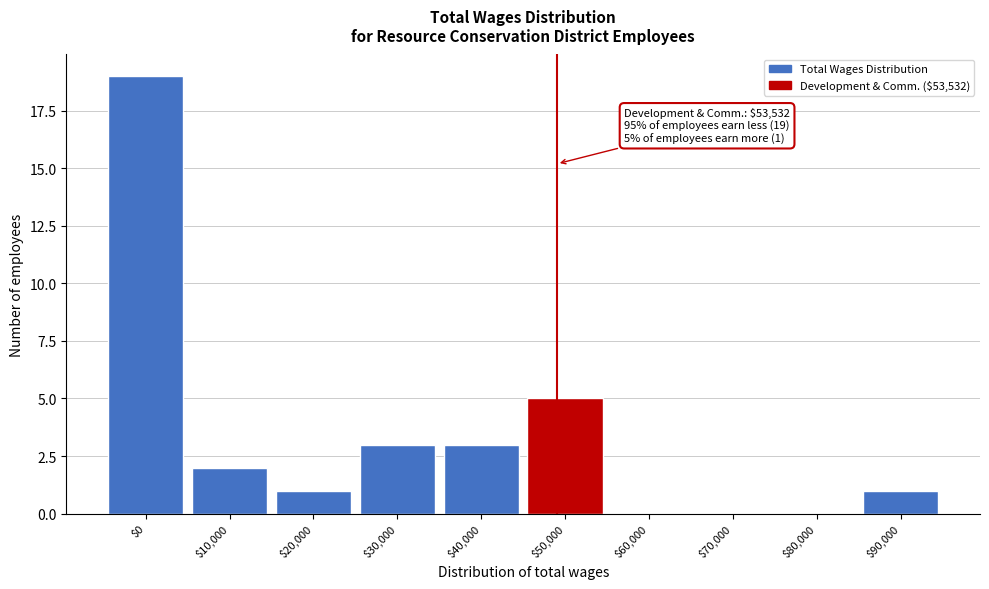

What is the maximum value shown in the chart?

19